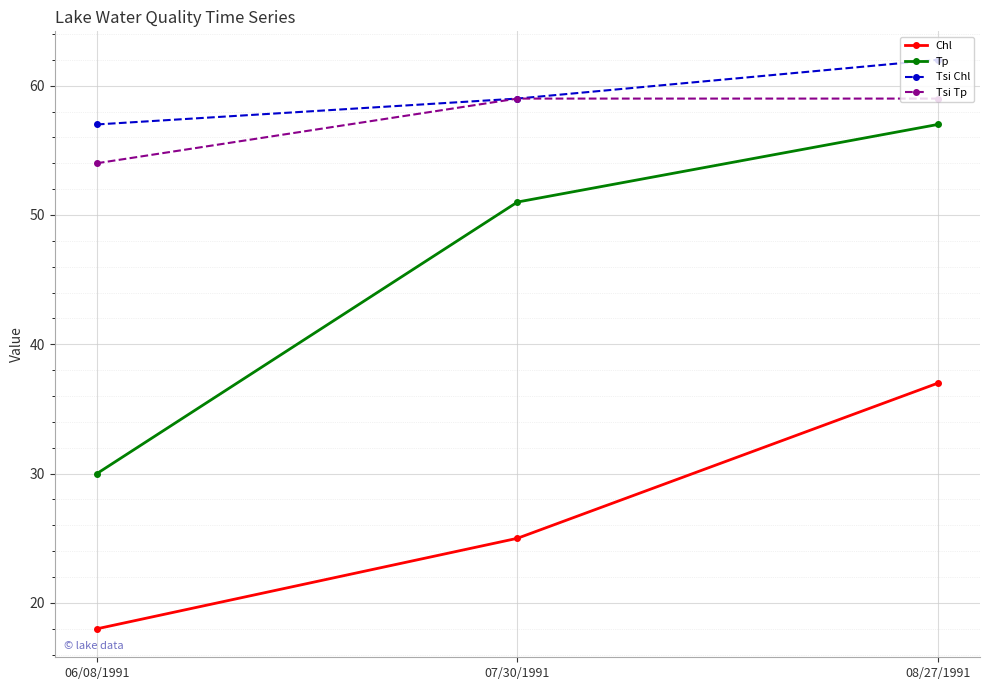

At which label is Tsi Tp closest to 56?

06/08/1991